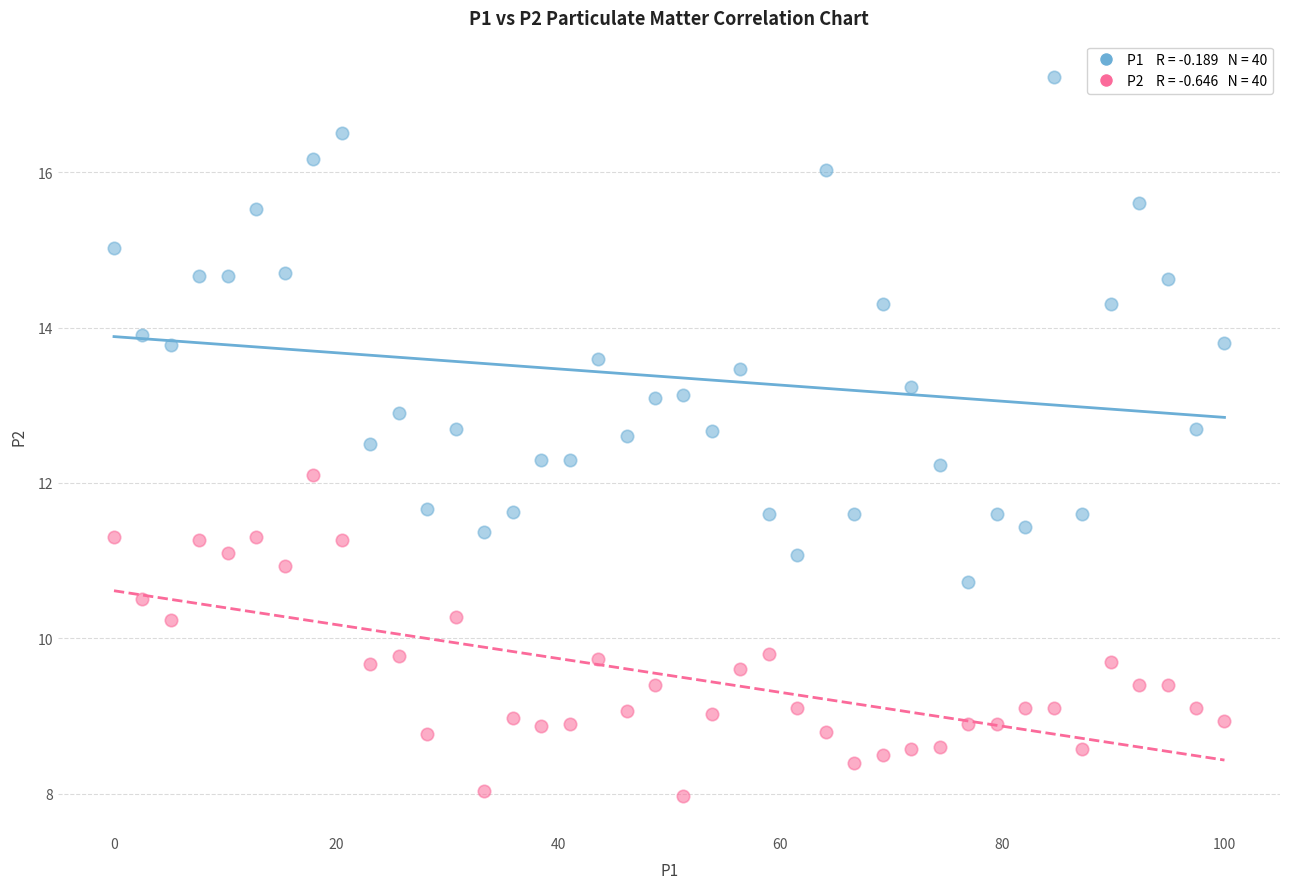

Across all data points, what is the range of Y values (max minus min)?

9.3